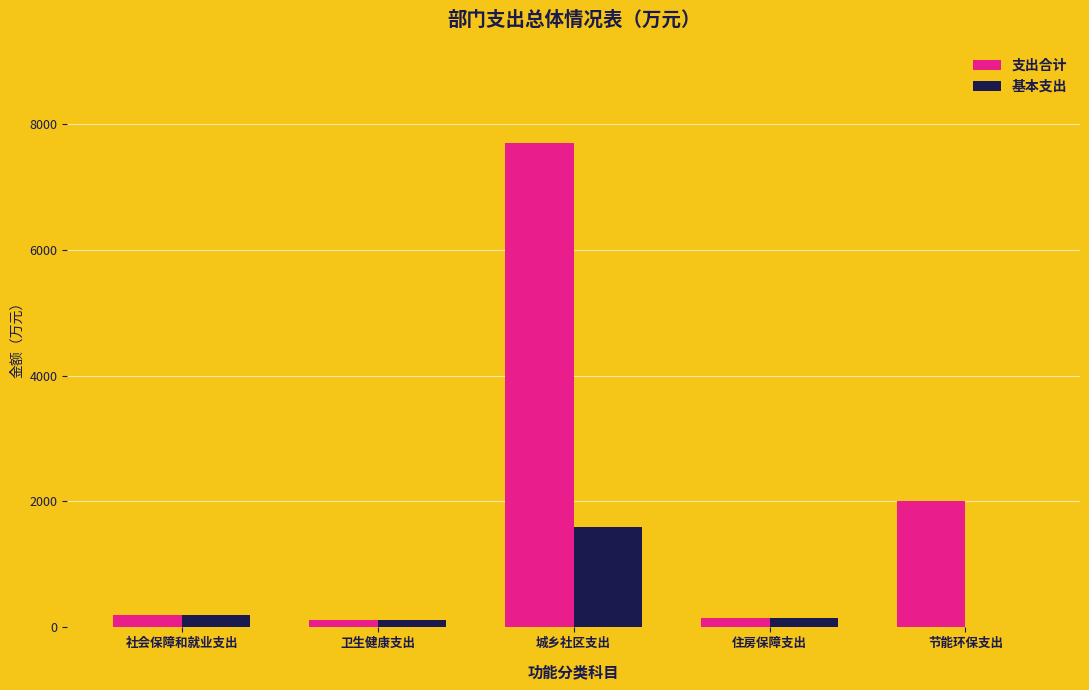

At which category is the sum across all series the highest?

城乡社区支出